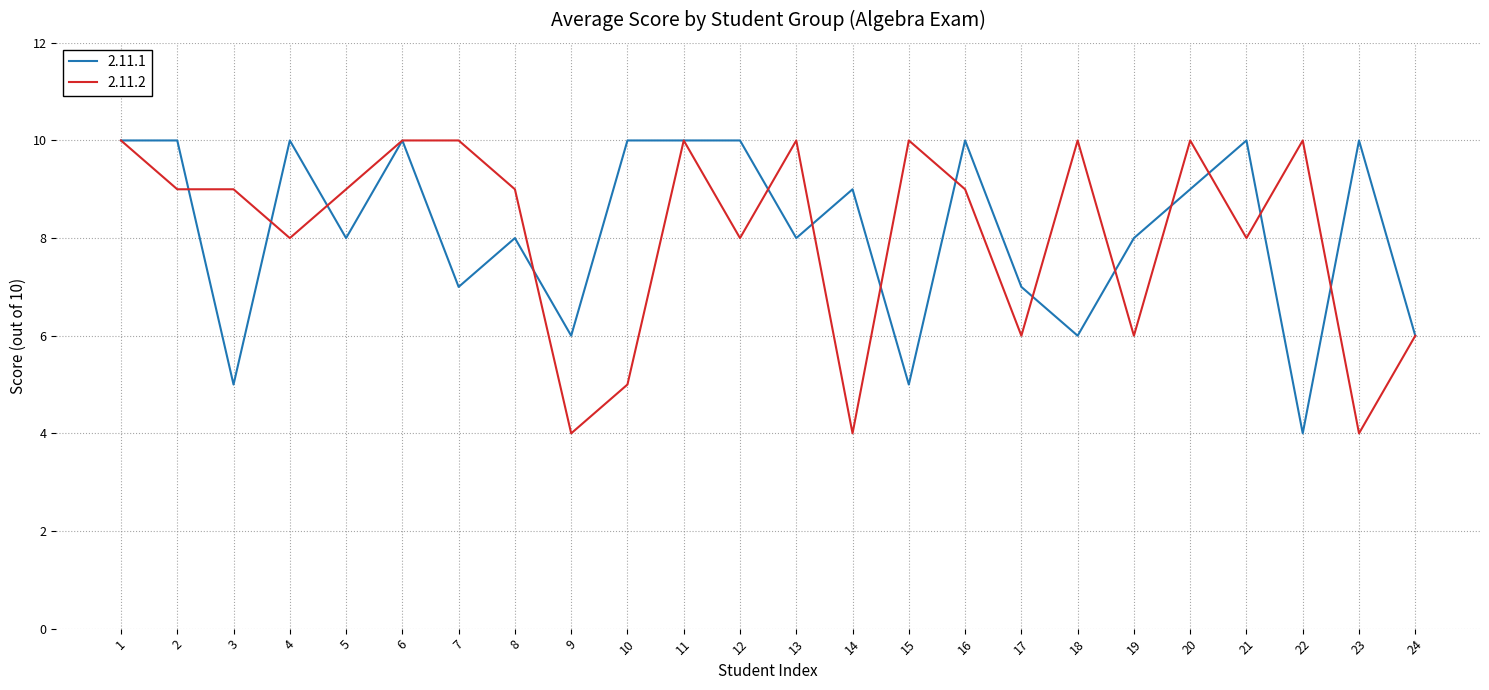

Which category has the lowest value in the 2.11.1 series?

22